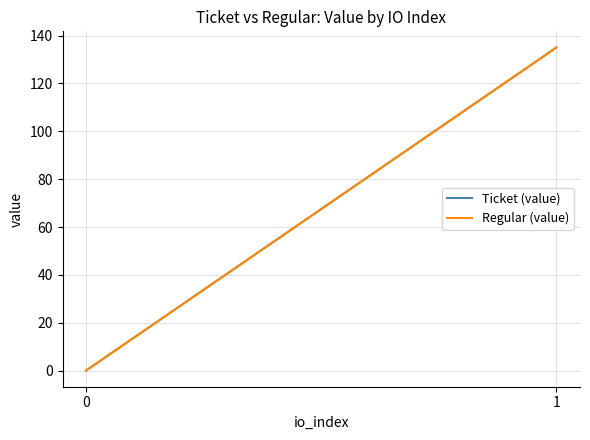

At which category is the sum across all series the highest?

1